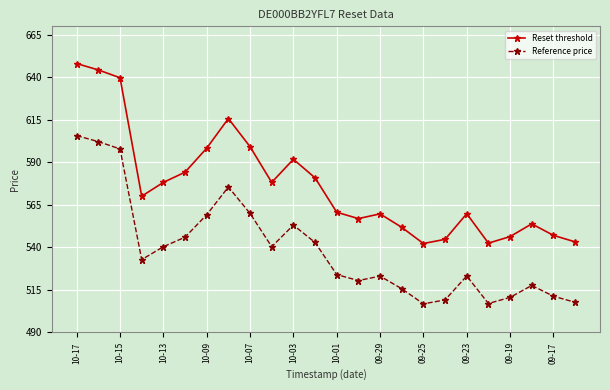

What is the lowest value of the Reference price series?

506.8